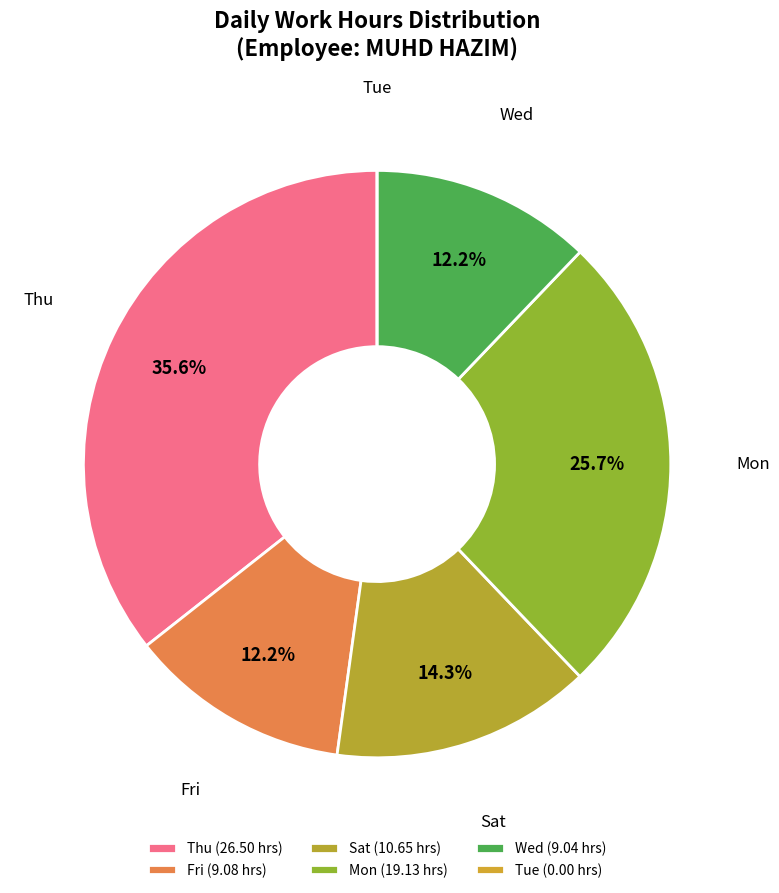

How many slices are in this pie chart?

6